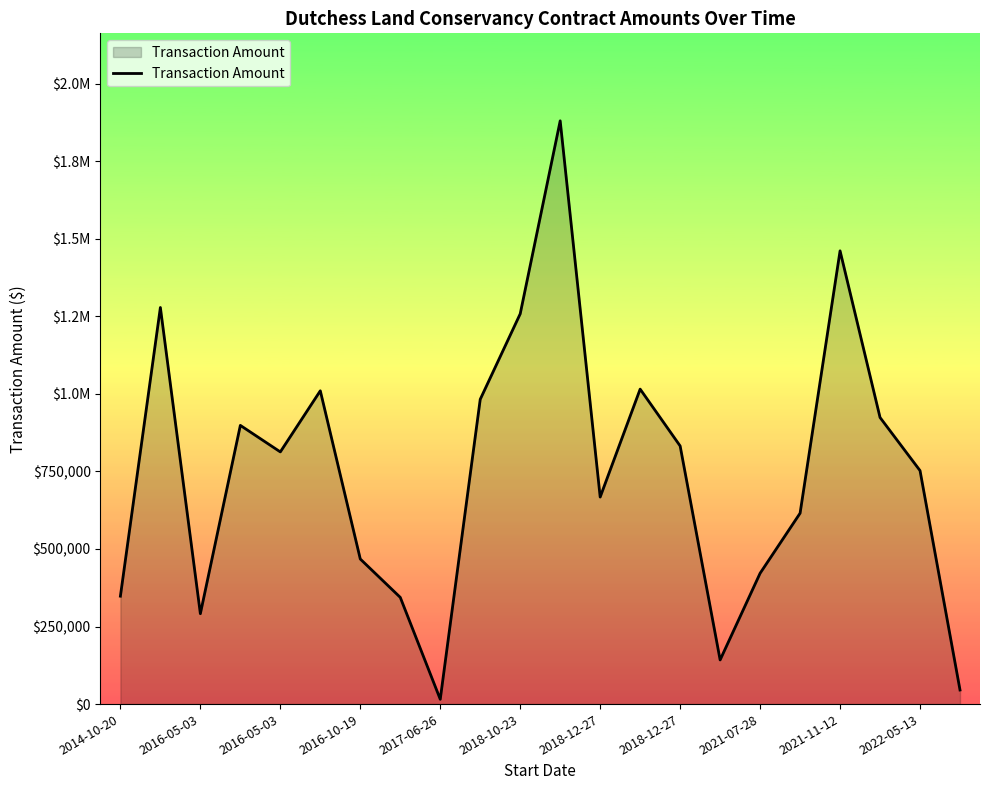

Is this an area chart (filled region under the line)?

Yes